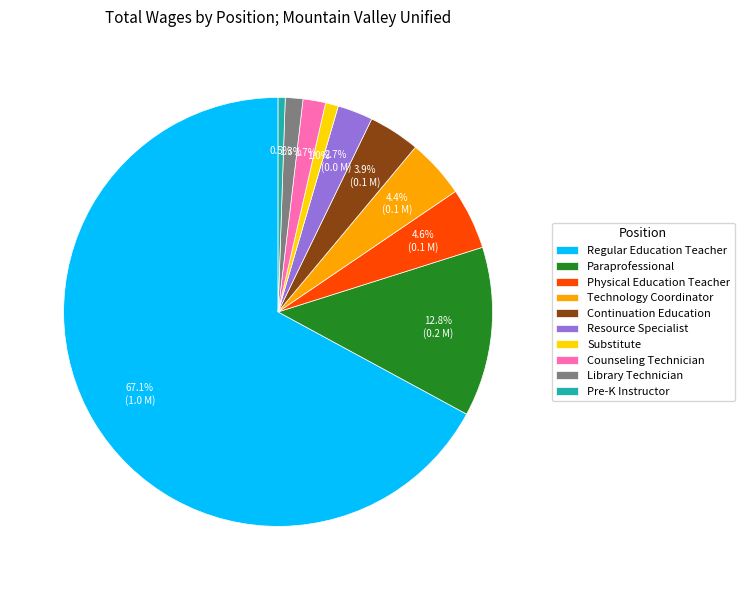

Does any single category account for the majority?

Yes